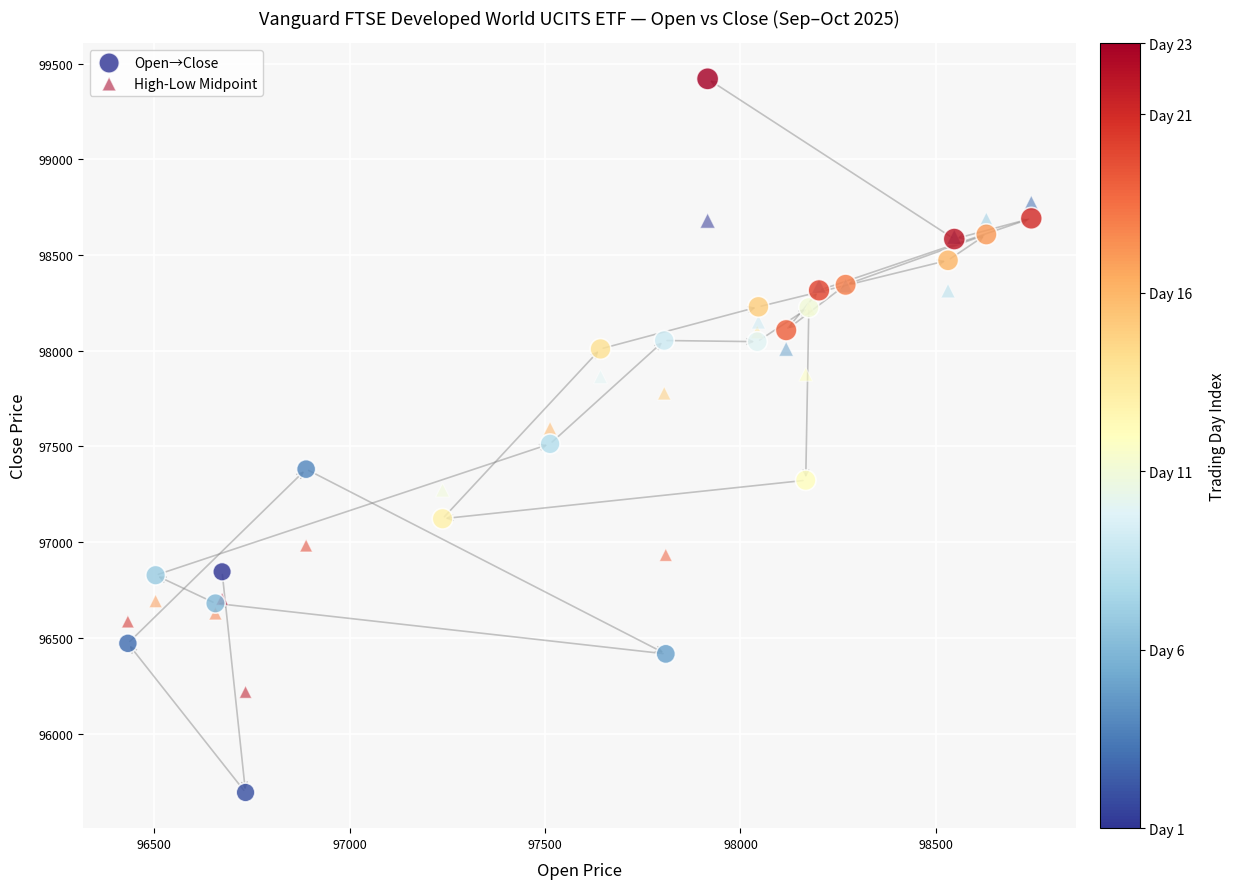

What are all the series names shown in the legend?

Open→Close, High-Low Midpoint